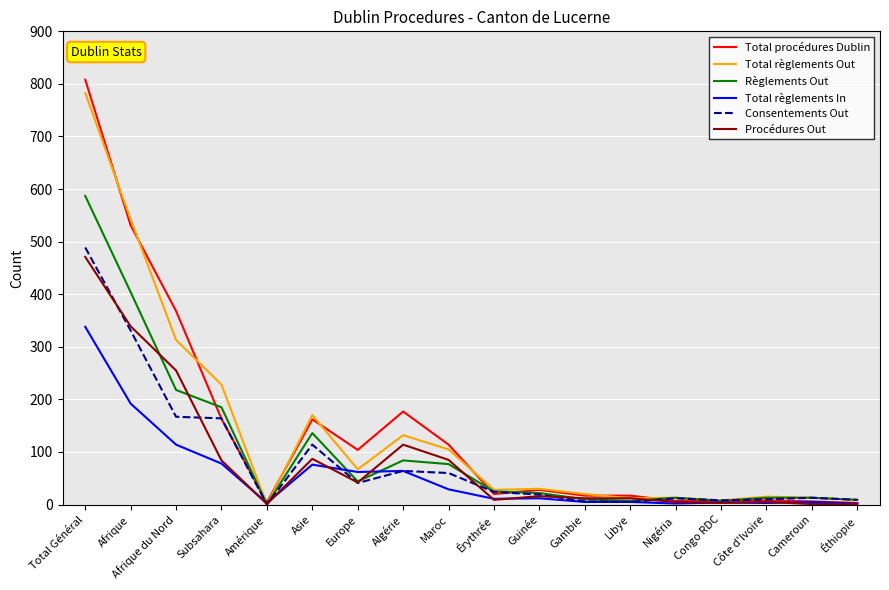

Rank the series by their maximum value, from highest to lowest.

Total procédures Dublin, Total règlements Out, Règlements Out, Consentements Out, Procédures Out, Total règlements In